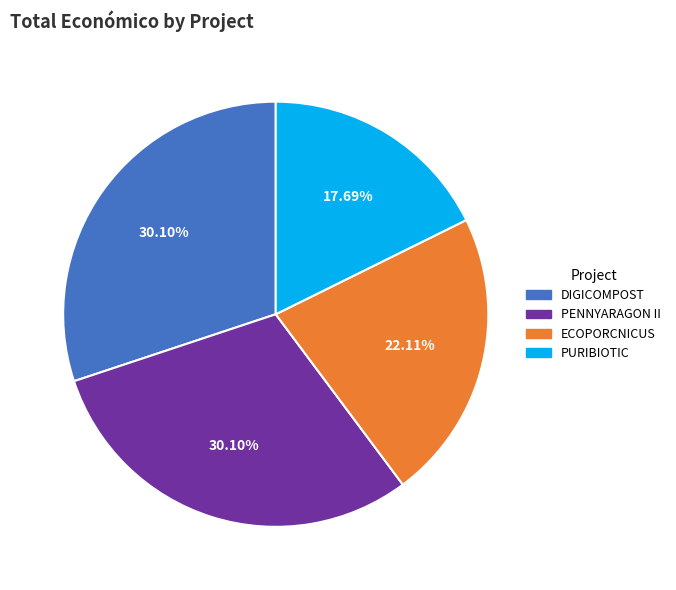

Approximately how many times larger is the value at ECOPORCNICUS compared to PURIBIOTIC?

1.2